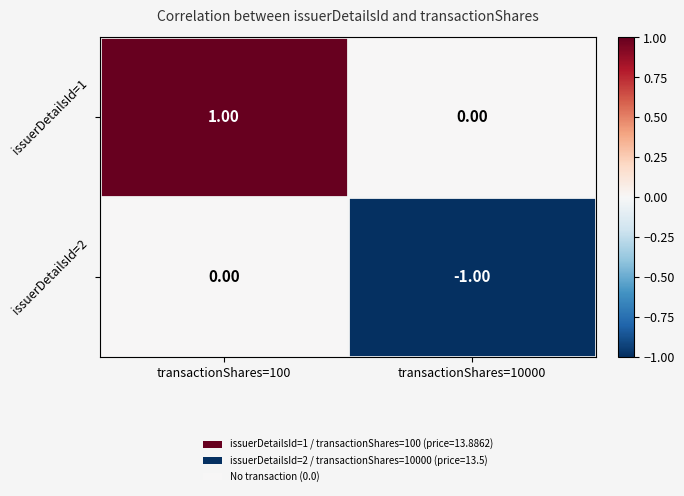

Rank the series by their average value, from highest to lowest.

issuerDetailsId=1, issuerDetailsId=2